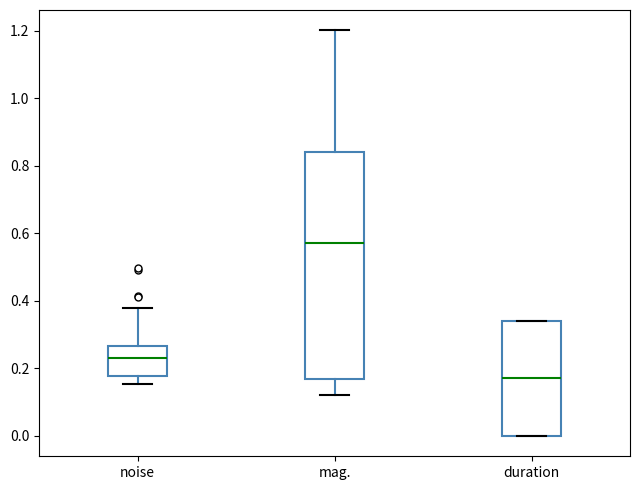

Reading left to right, read every box against the y-axis: the position of its median line, the range the box covers, and the ends of its whiskers. The values are not printed on the chart, so give them approximately, as read against the axis.

noise: median 0.24, box 0.18 to 0.26, whiskers 0.16 to 0.38
mag.: median 0.58, box 0.16 to 0.84, whiskers 0.12 to 1.20
duration: median 0.18, box 0.00 to 0.34, whiskers 0.00 to 0.34